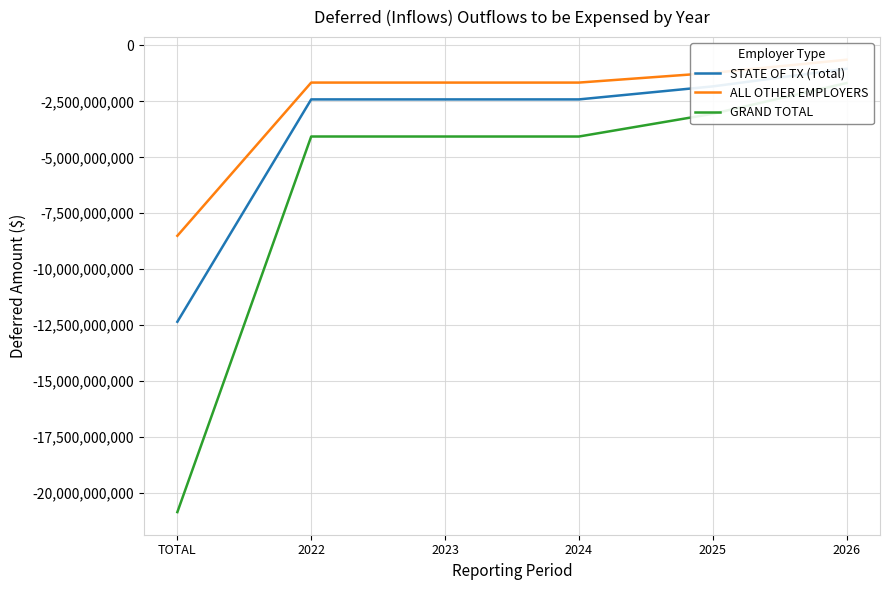

At which category does the chart reach its minimum across all series?

TOTAL